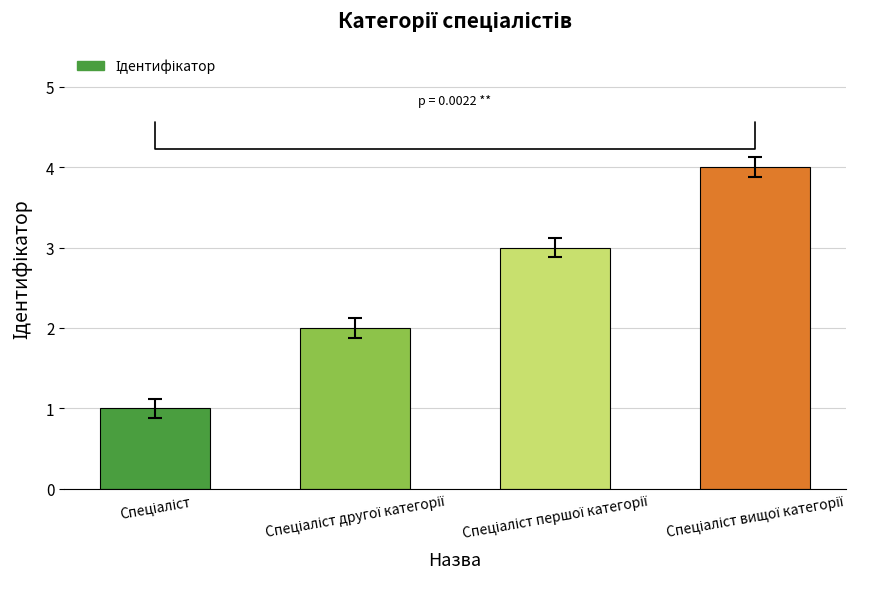

What is the sum of all values?

10